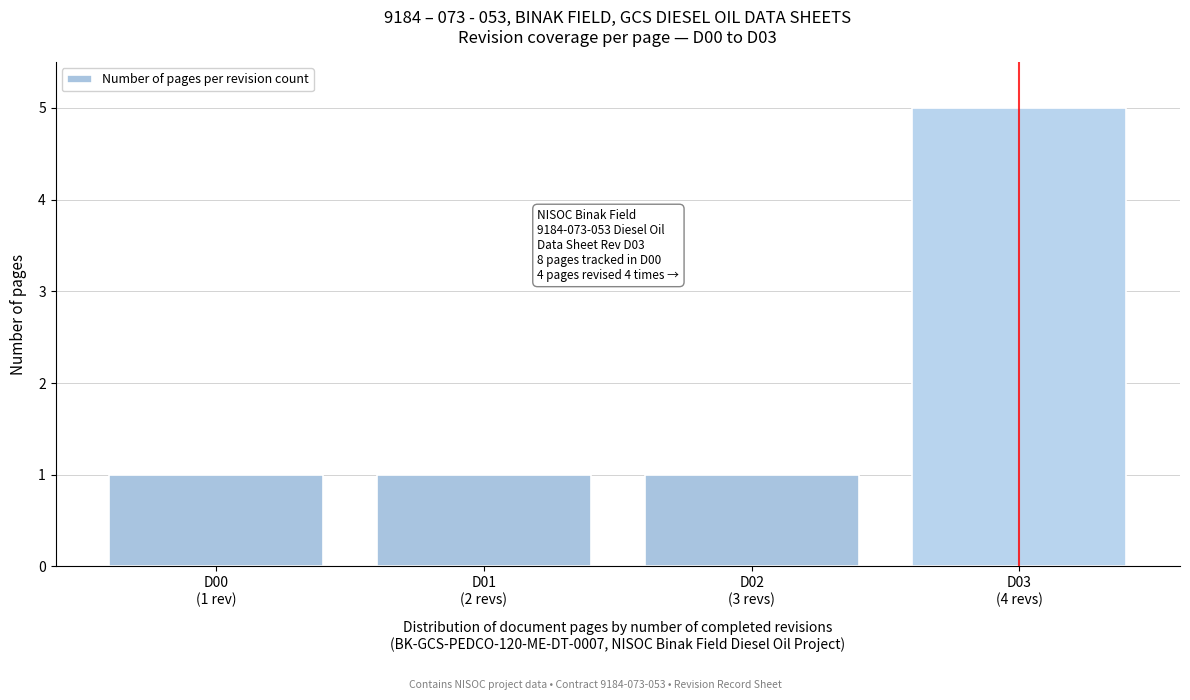

Reading left to right, transcribe all the data shown in this chart.

1	1	1	5